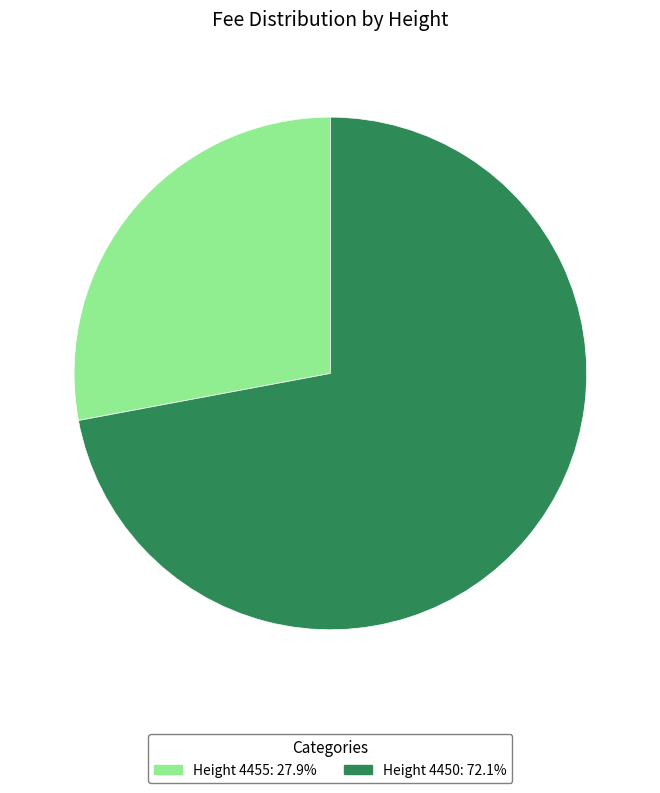

What is the ratio of the value at Height 4450: 72.1% to the value at Height 4455: 27.9%?

2.6